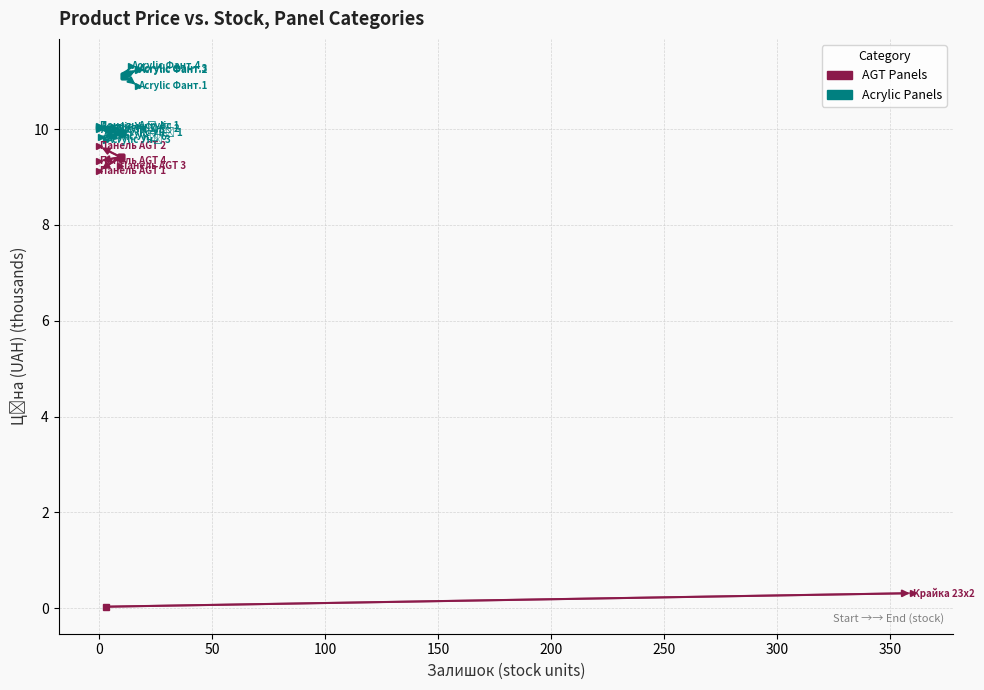

What is the value of the AGT point at the 2nd from the left?

0.3